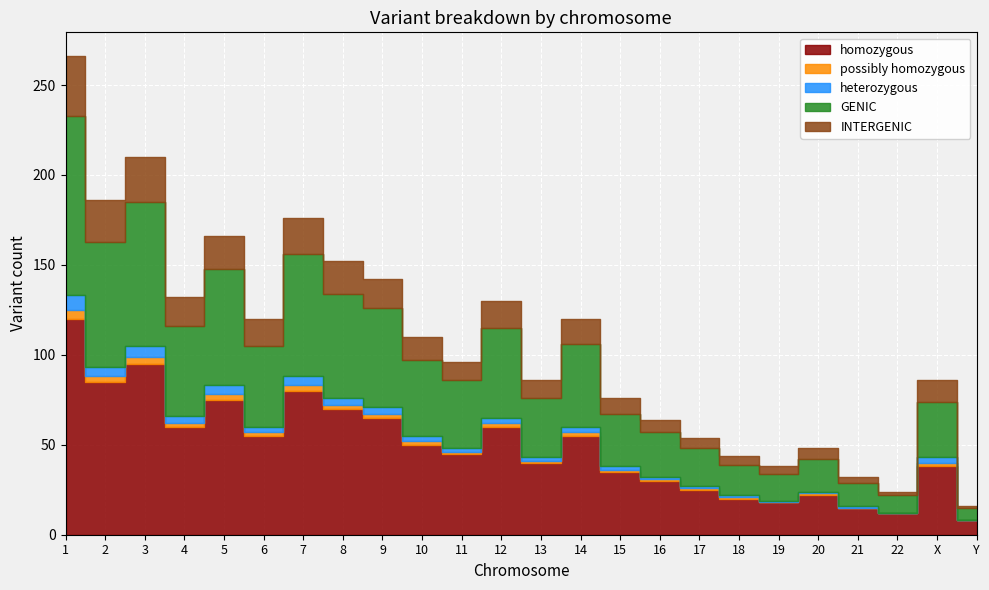

True or false: INTERGENIC and homozygous intersect in this chart.

False